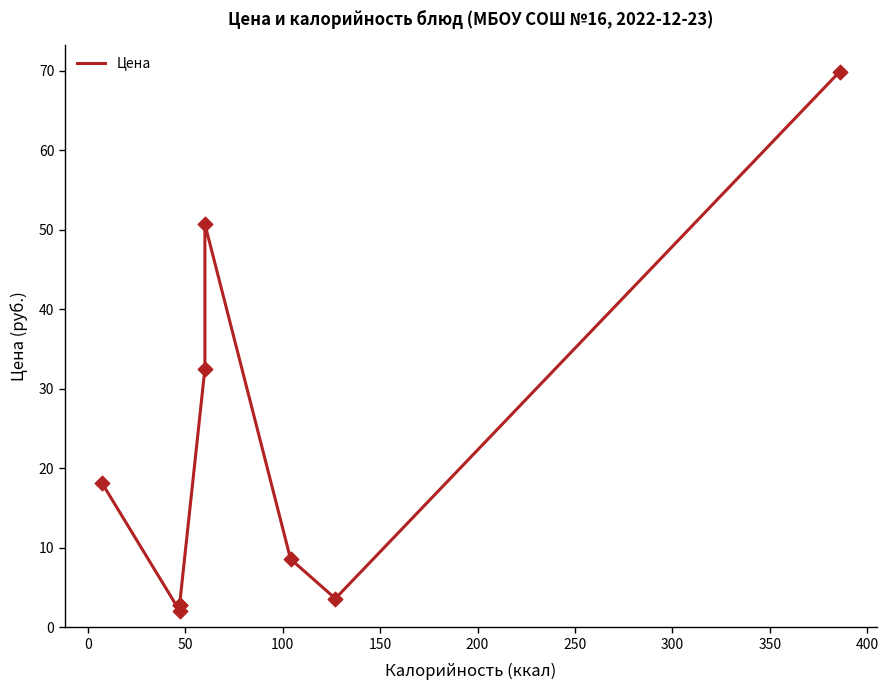

Approximately how many times larger is the value at 150 compared to 0?

15.6